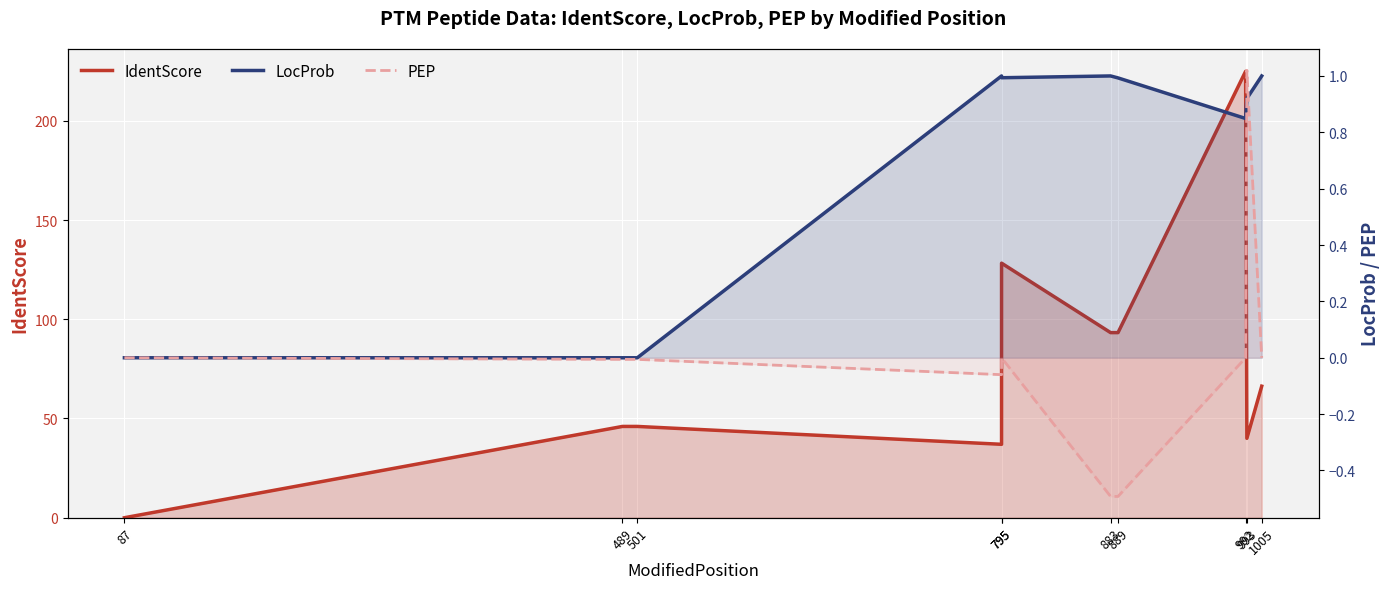

Is it true that IdentScore equals 0.0 at 87?

True